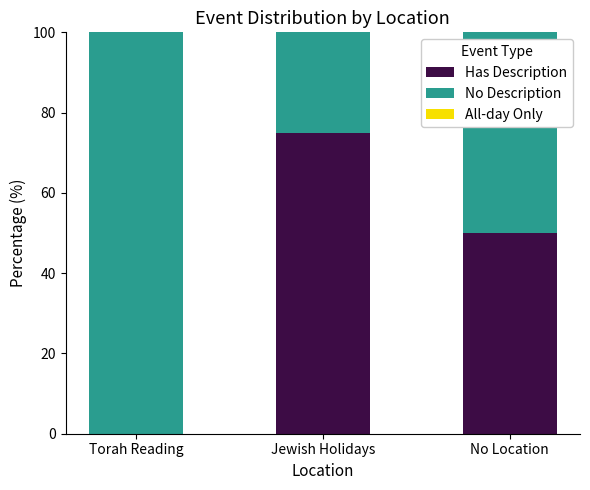

What is the total value across all series at No Location?

100